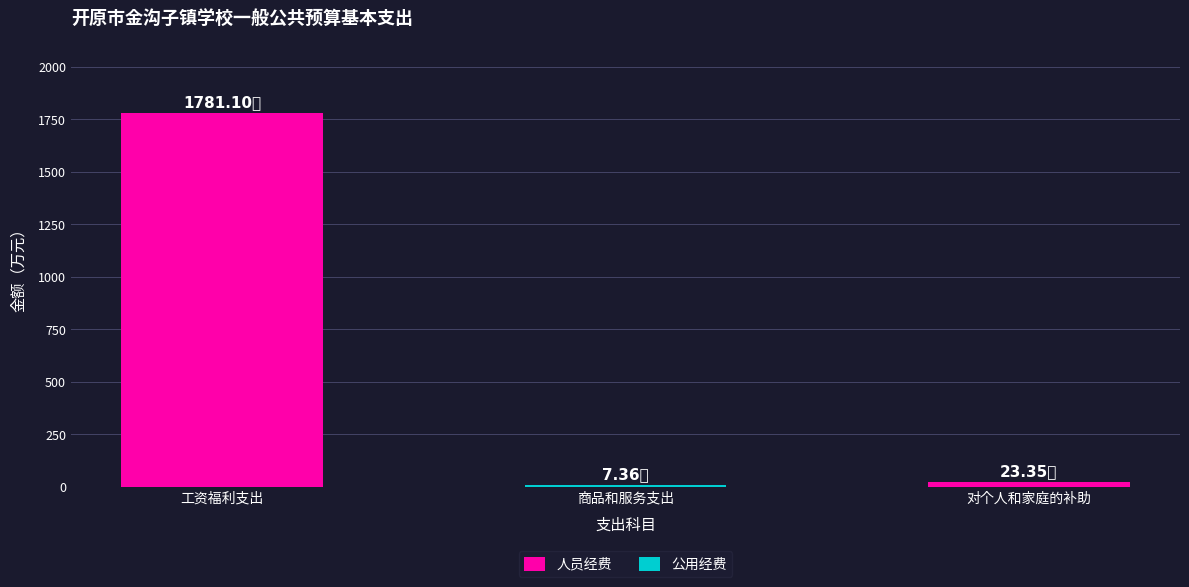

At which category is the sum across all series the highest?

工资福利支出